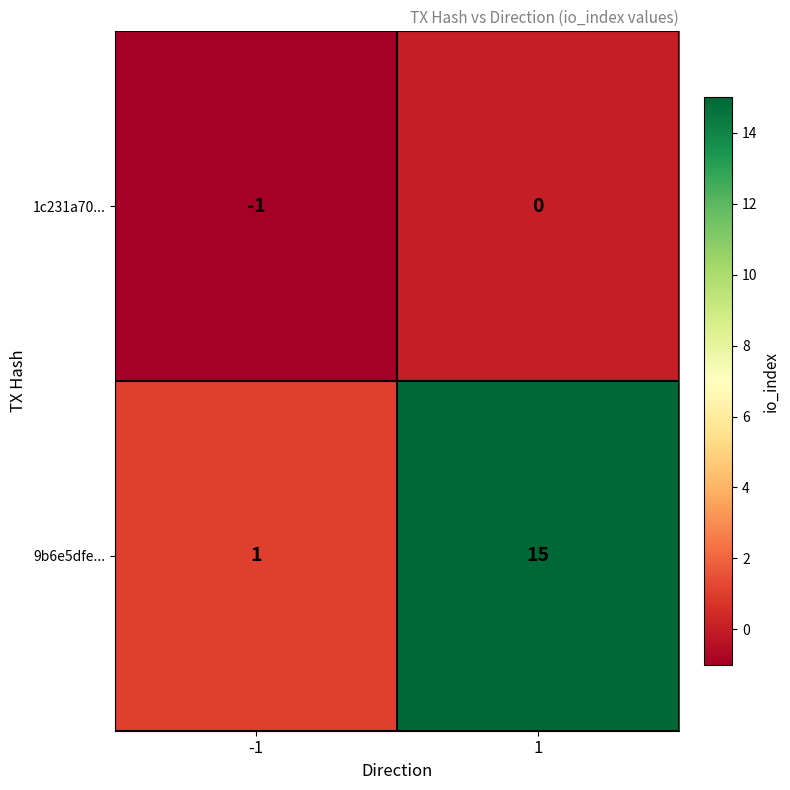

Reading right to left, list all the values displayed in this chart.

1c231a70...: 1=0	-1=-1
9b6e5dfe...: 1=15	-1=1